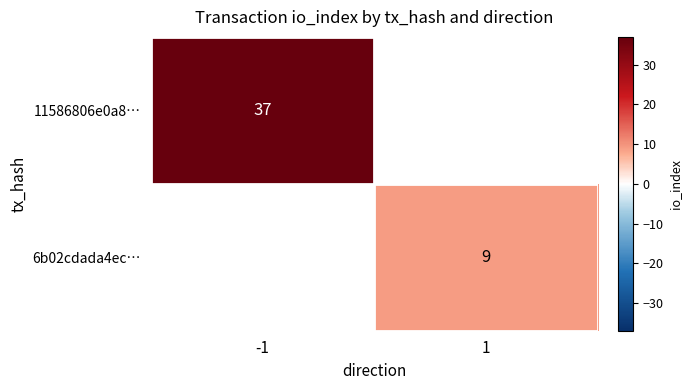

Count the number of categories in the chart.

2